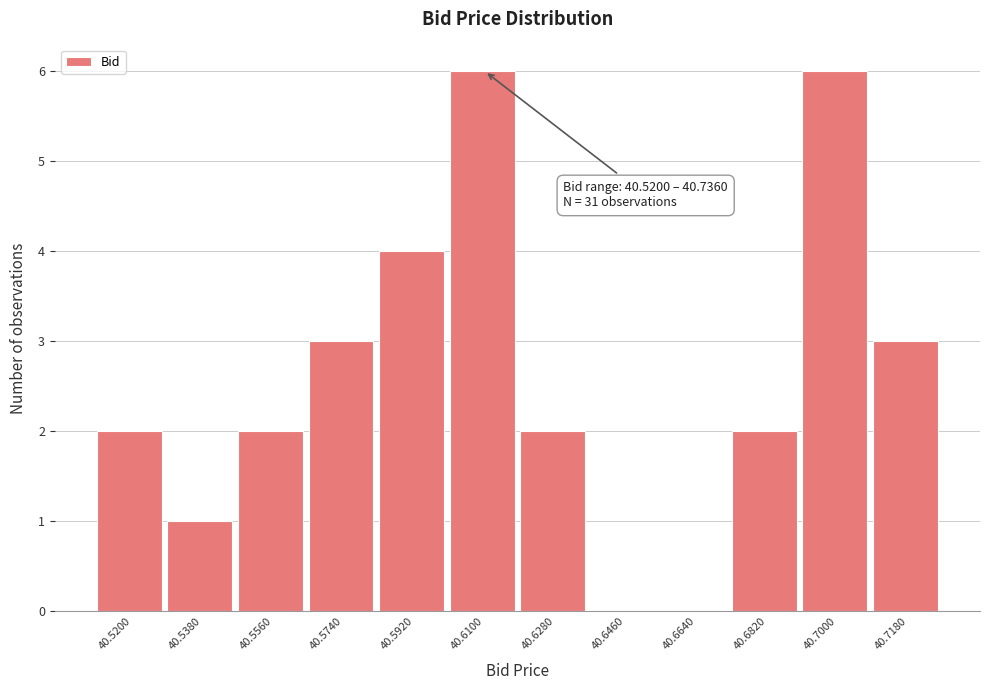

Reading left to right, transcribe all the data shown in this chart.

40.5200=2	40.5380=1	40.5560=2	40.5740=3	40.5920=4	40.6100=6	40.6280=2	40.6460=0	40.6640=0	40.6820=2	40.7000=6	40.7180=3